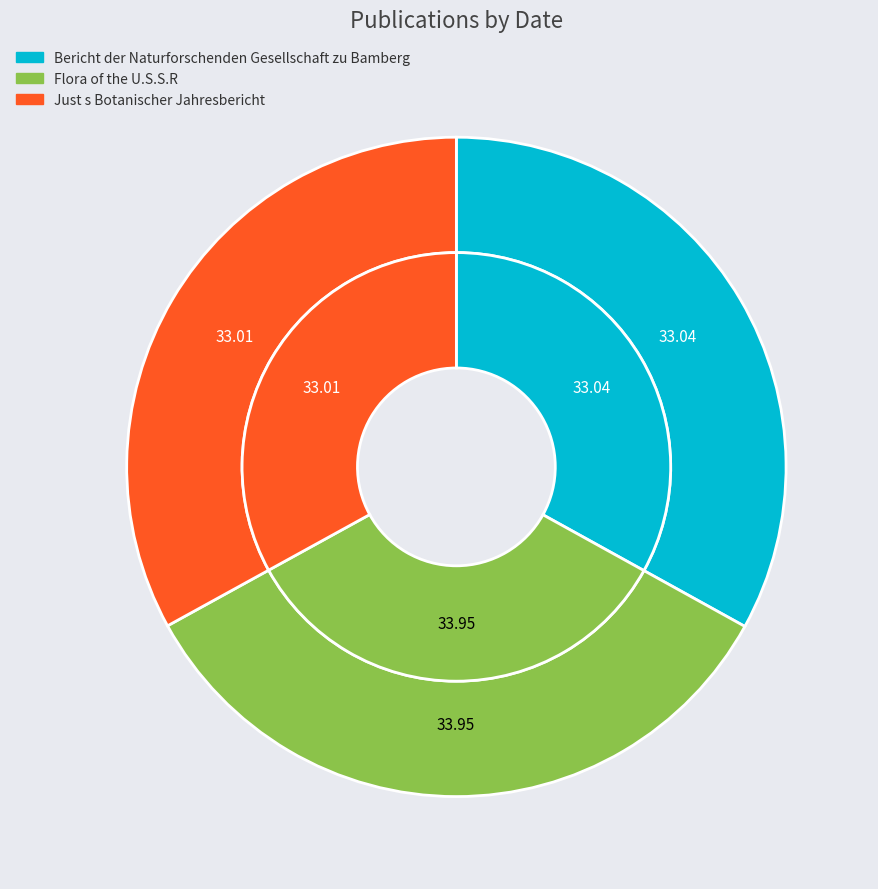

Count the number of slices in the pie.

3